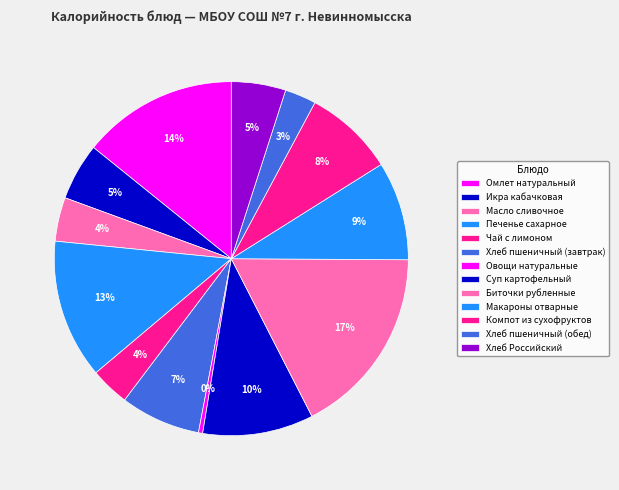

Count the number of slices in the pie.

13